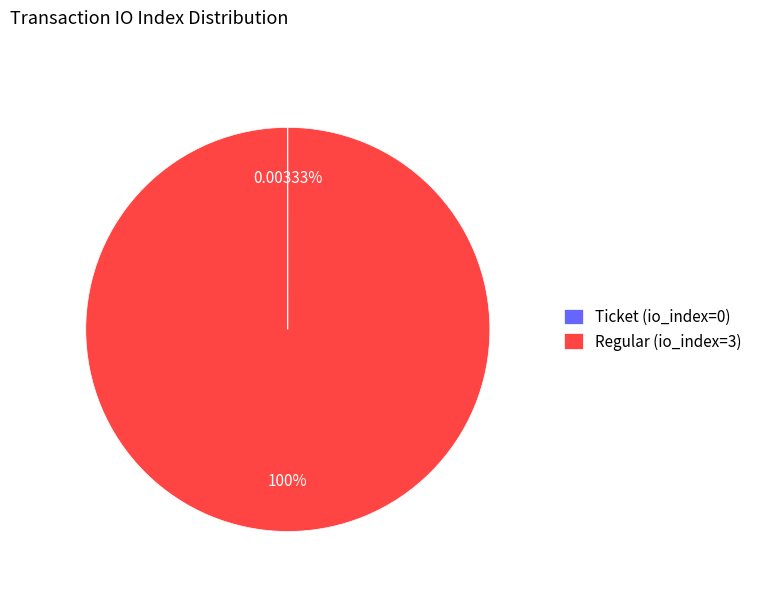

Which slice represents more than half of the pie?

Regular (io_index=3)